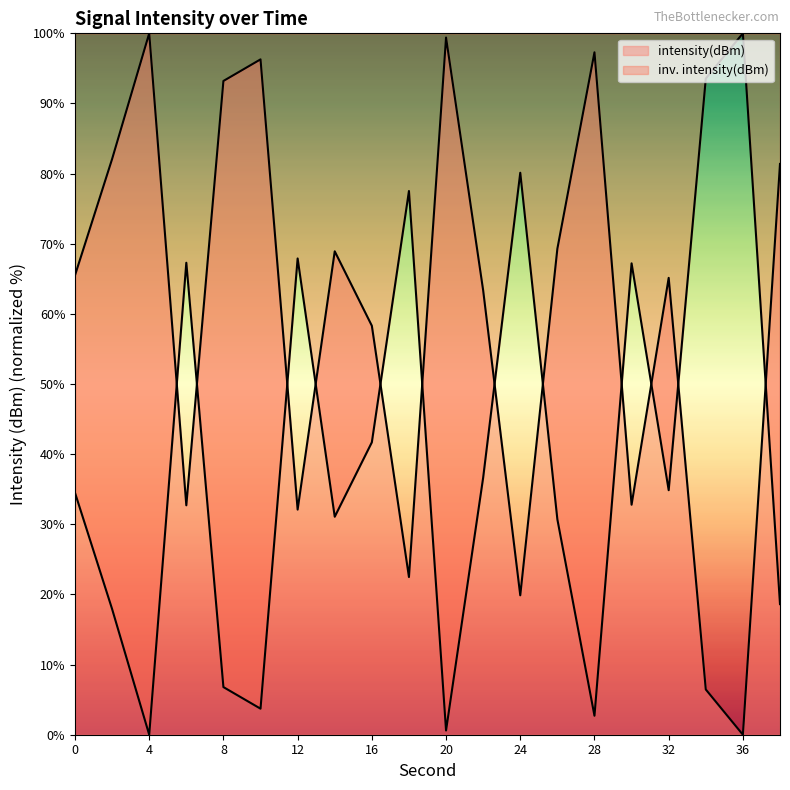

The chart shows a value of 81.4 at 38. True or false?

True